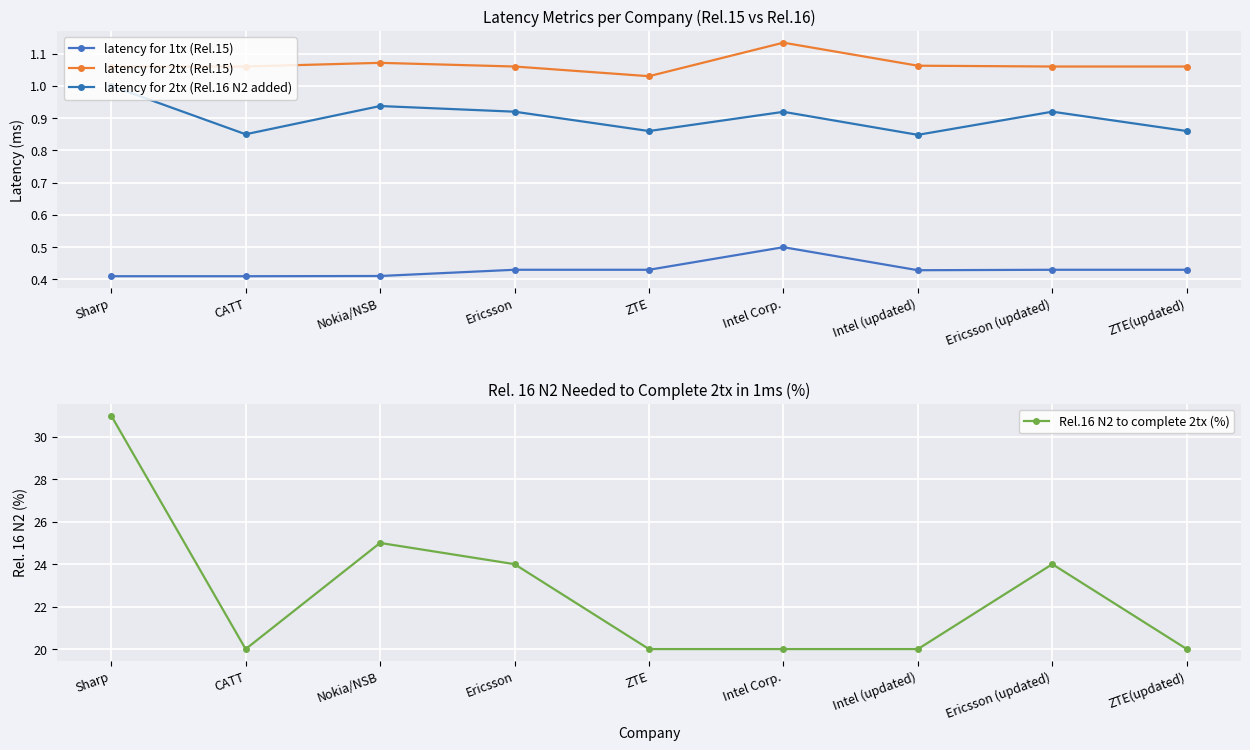

Reading right to left, extract all data points from this chart.

latency for 1tx (Rel.15): 0.4	0.4	0.4	0.5	0.4	0.4	0.4	0.4	0.4
latency for 2tx (Rel.15): 1.1	1.1	1.1	1.1	1.0	1.1	1.1	1.1	1.1
latency for 2tx (Rel.16 N2 added): 0.9	0.9	0.8	0.9	0.9	0.9	0.9	0.8	1.0
Rel.16 N2 to complete 2tx (%): 20.0	24.0	20.0	20.0	20.0	24.0	25.0	20.0	31.0